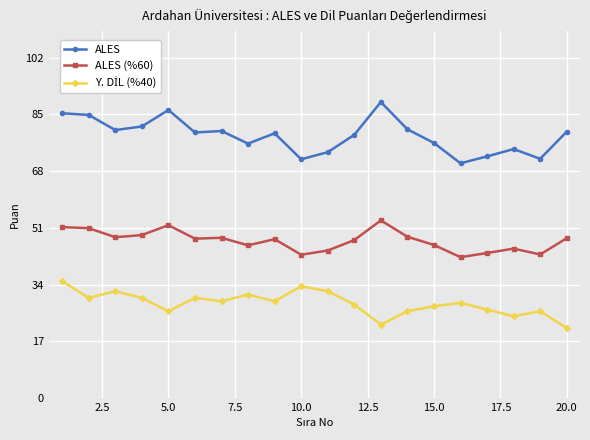

What is the highest value of the ALES (%60) series?

53.2